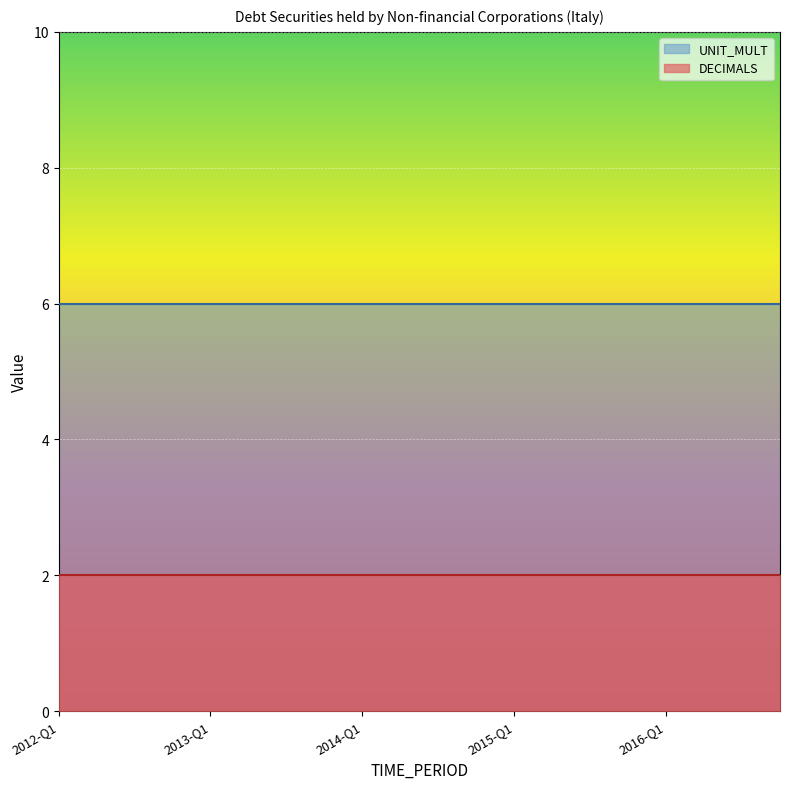

What are all the series names shown in the legend?

UNIT_MULT, DECIMALS